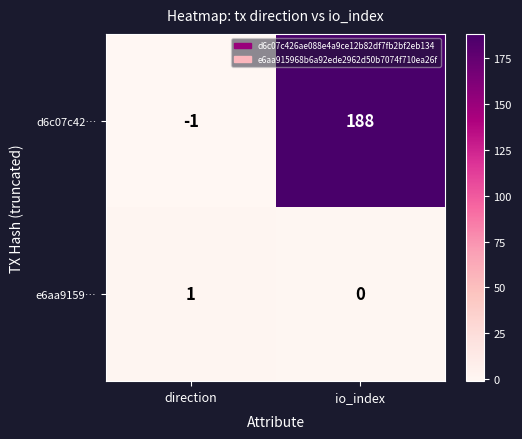

Reading left to right, what are all the values shown in this chart?

d6c07c42…: direction=-1	io_index=188
e6aa9159…: direction=1	io_index=0